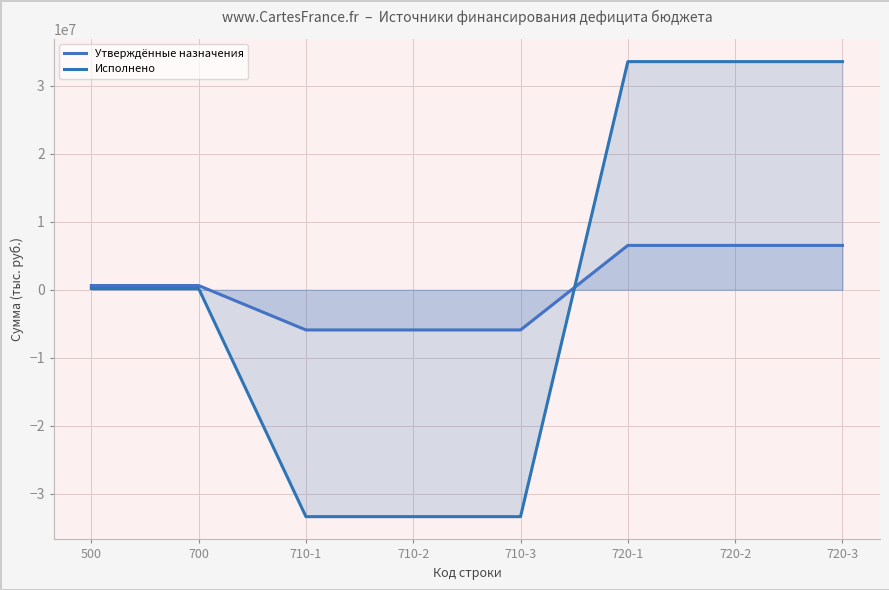

The value of Утверждённые назначения at 720-3 is 6528023.9. True or false?

True